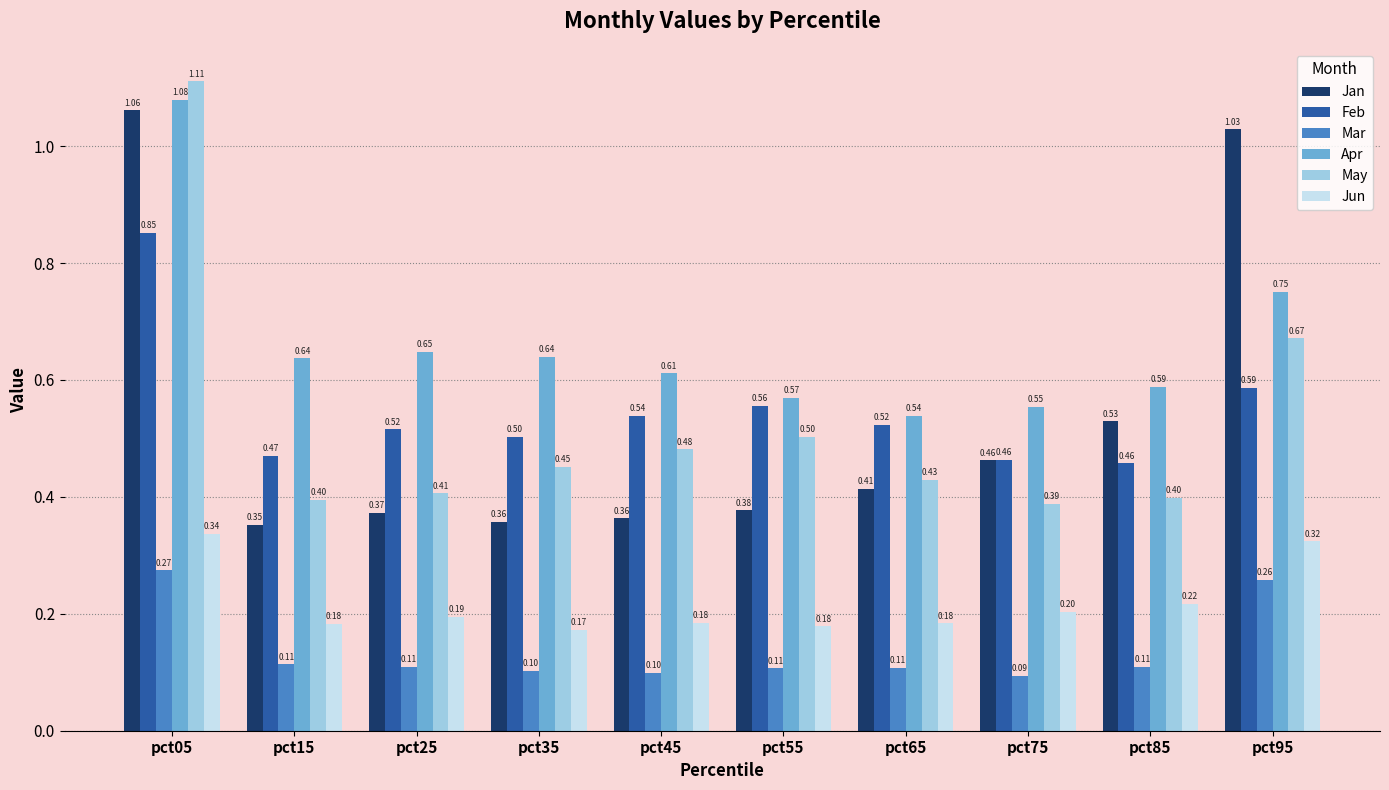

What is the sum of all Apr values?

6.6